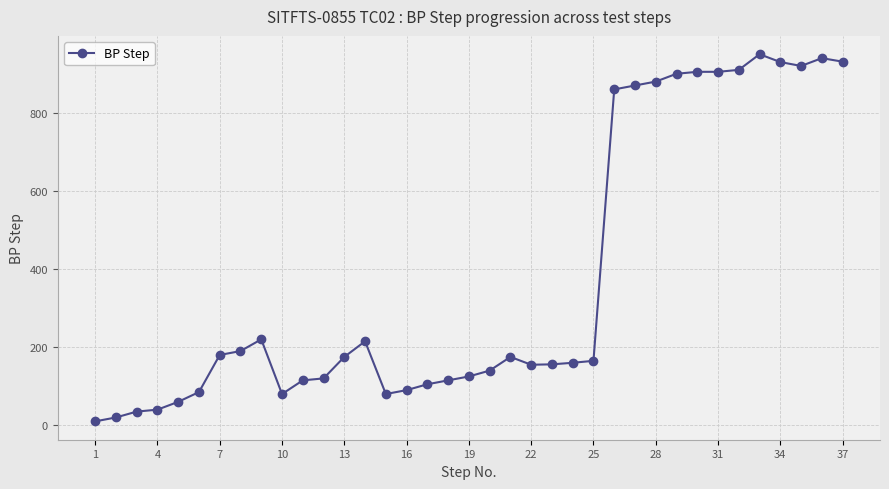

What is the minimum value shown in the chart?

10